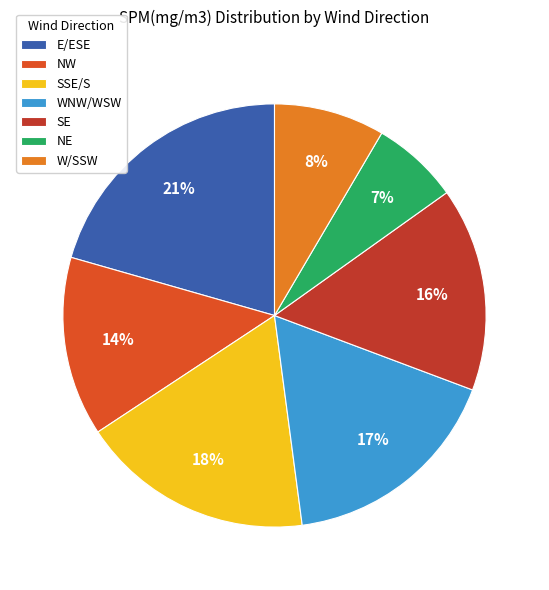

To the nearest percent, what is the average slice percentage?

14%